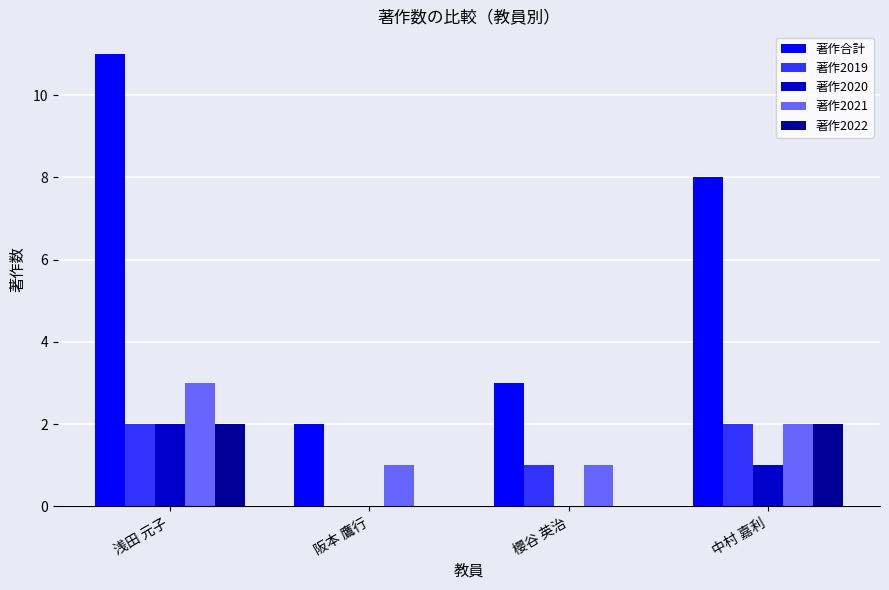

What is the sum of all 著作2021 values?

7